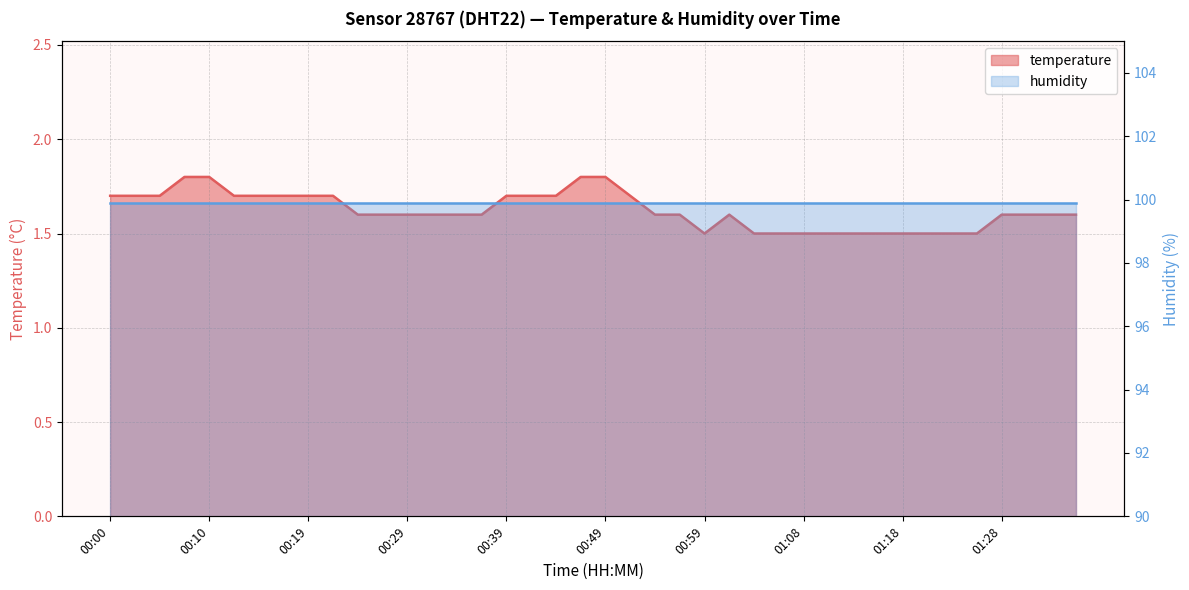

What is the minimum value shown in the chart?

1.5